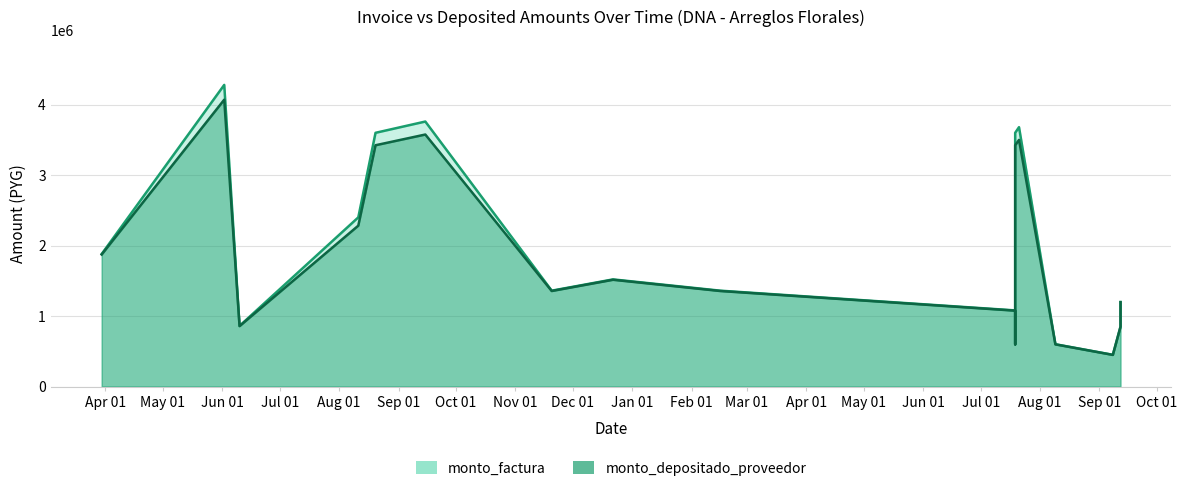

What is the difference between the monto_depositado_proveedor values at 2015-11-20 and 2016-09-12?

159419